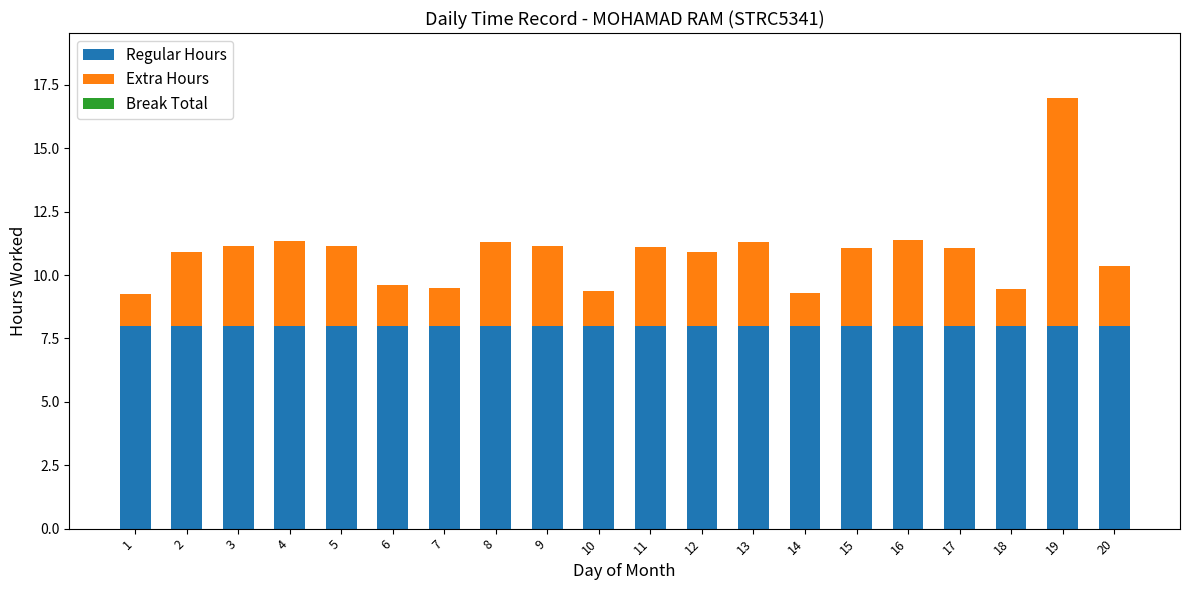

What is the average value of the Regular Hours series?

8.0